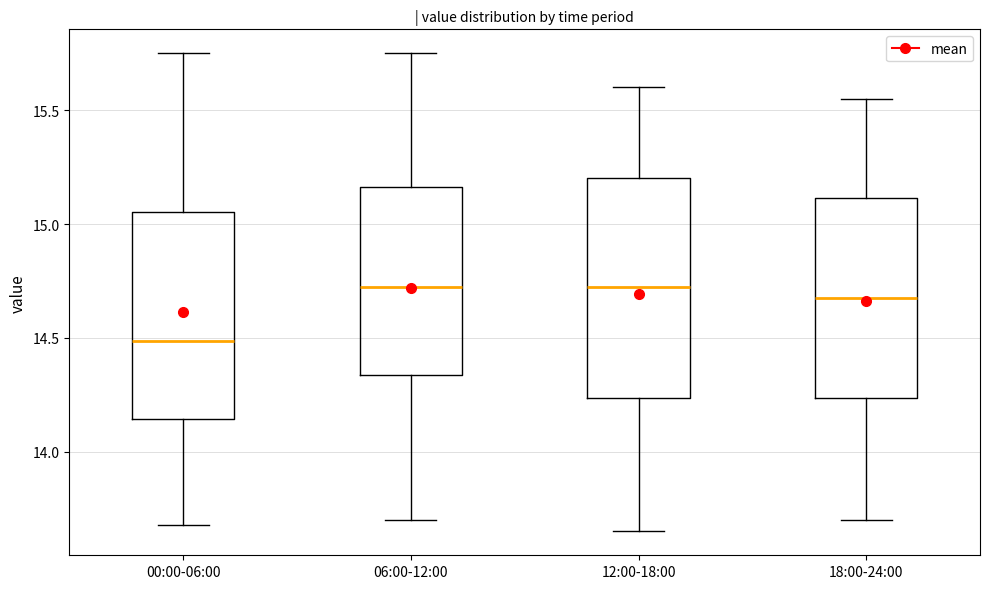

Reading left to right, read every box against the y-axis: the position of its median line, the range the box covers, and the ends of its whiskers. The values are not printed on the chart, so give them approximately, as read against the axis.

00:00-06:00: median 14.50, box 14.15 to 15.05, whiskers 13.70 to 15.75
06:00-12:00: median 14.75, box 14.35 to 15.15, whiskers 13.70 to 15.75
12:00-18:00: median 14.75, box 14.25 to 15.20, whiskers 13.65 to 15.60
18:00-24:00: median 14.70, box 14.25 to 15.10, whiskers 13.70 to 15.55